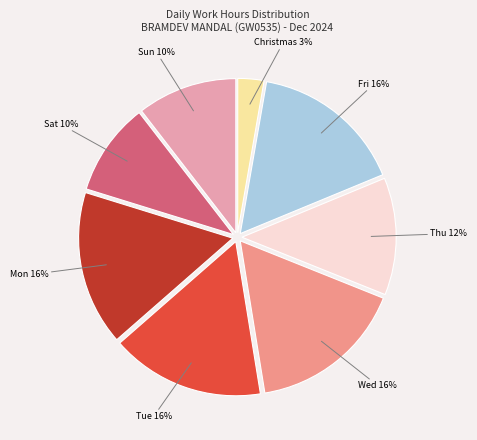

Is there any slice that represents more than half of the pie?

No